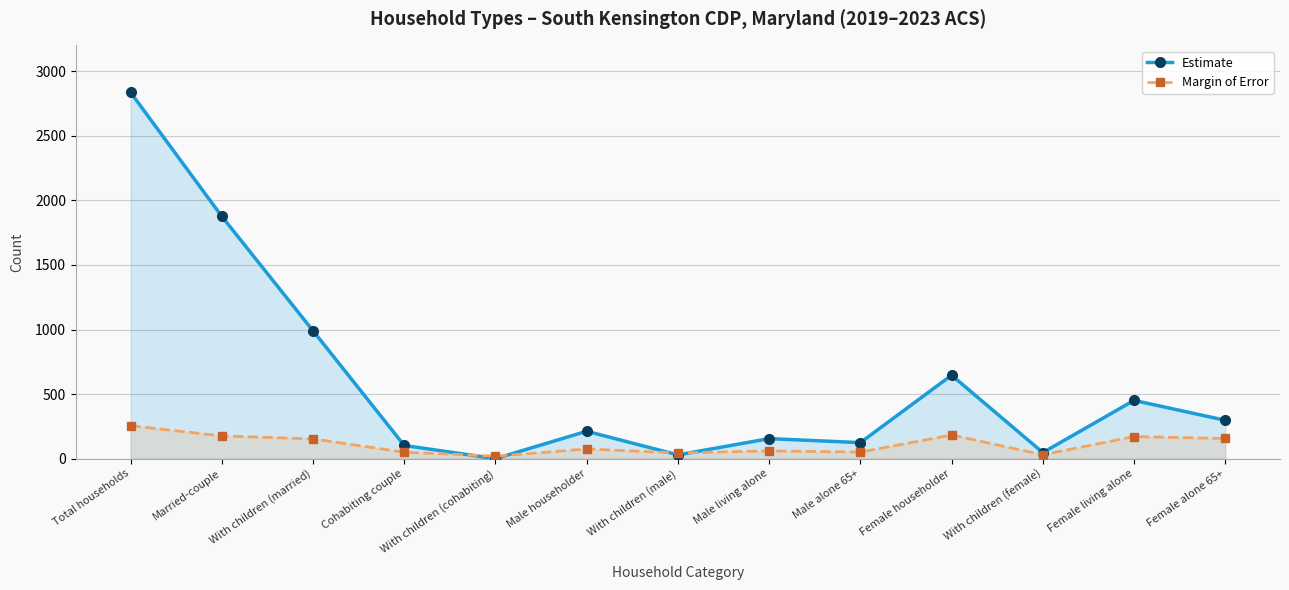

Which category has the lowest value in the Margin of Error series?

With children (cohabiting)